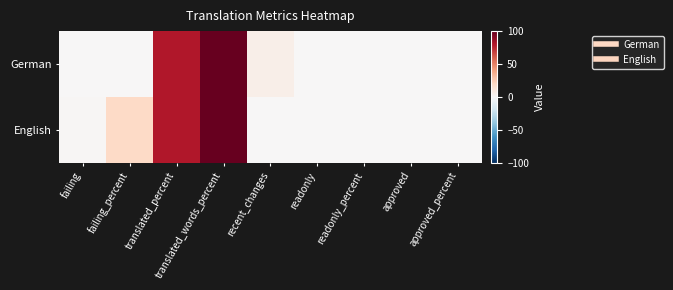

At readonly, list the series in order from largest to smallest.

German, English